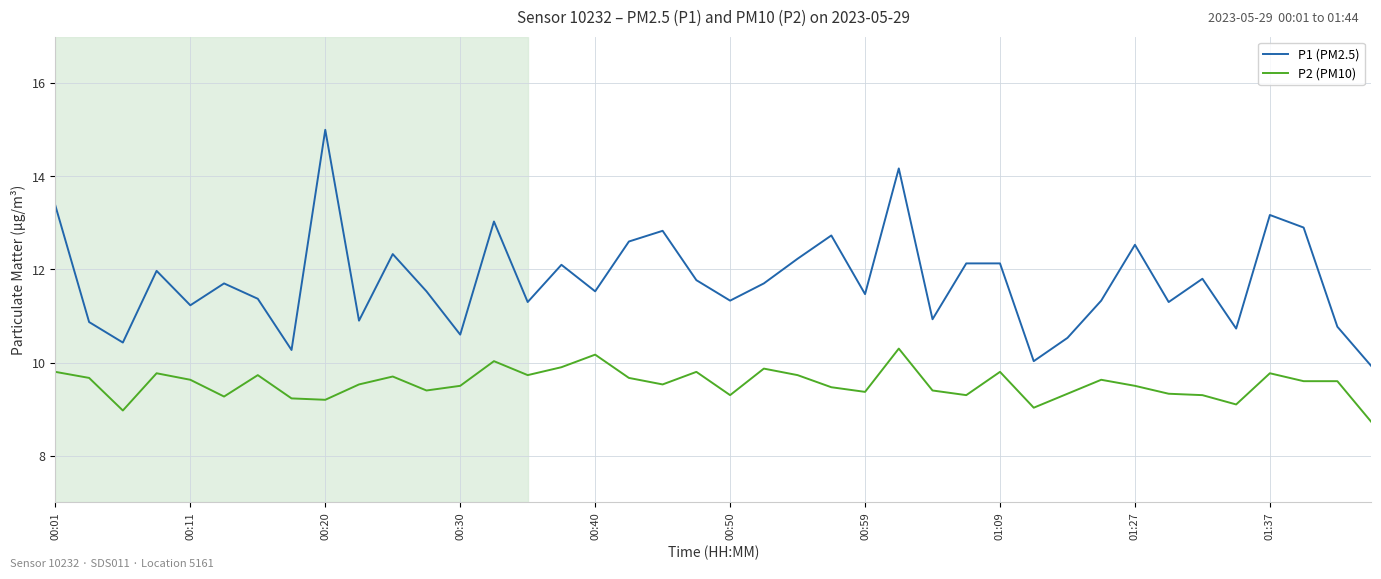

What is the minimum value shown in the chart?

8.7